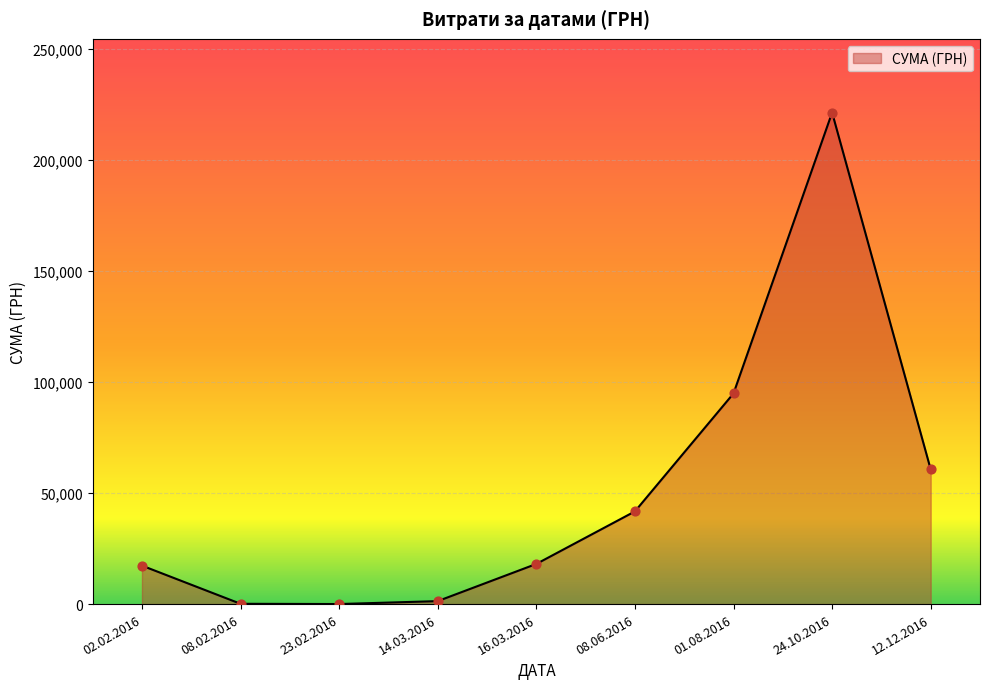

Is it true that the value at 01.08.2016 is 143088.1?

False